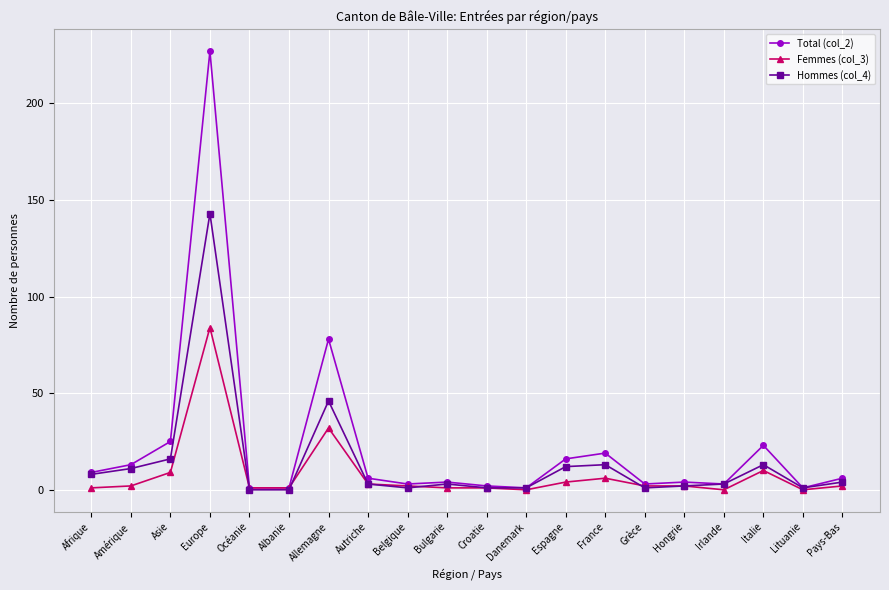

Is the value of Total (col_2) at Europe greater than the value of Femmes (col_3) at Danemark?

Yes